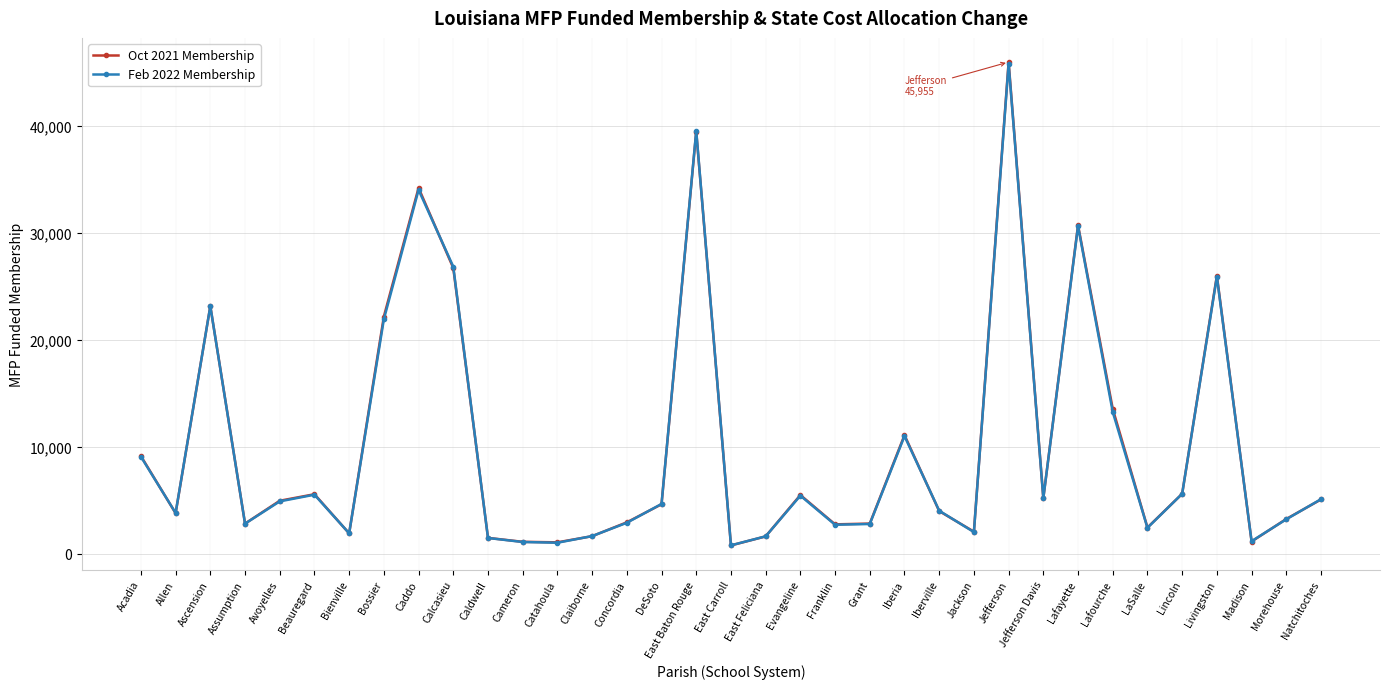

What is the sum of the Feb 2022 Membership values at Lafayette and Iberville?

34611